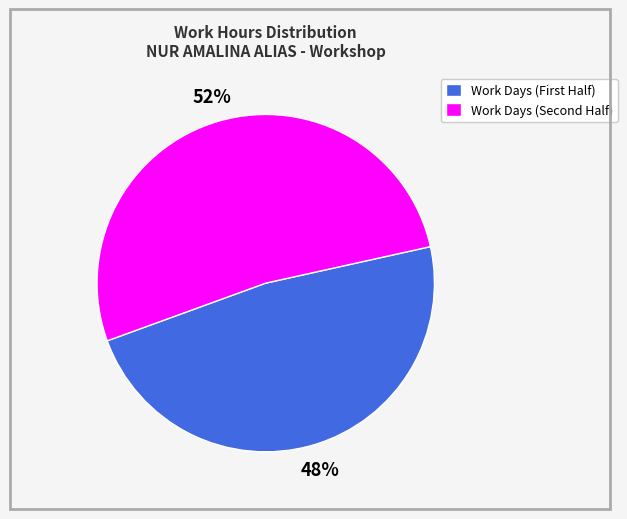

Which slice represents more than half of the pie?

Work Days (Second Half)